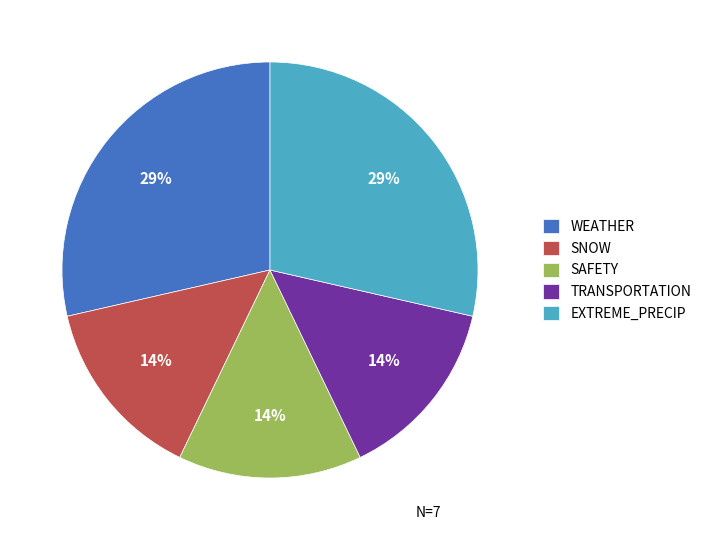

Does SNOW represent more than half of the total?

No